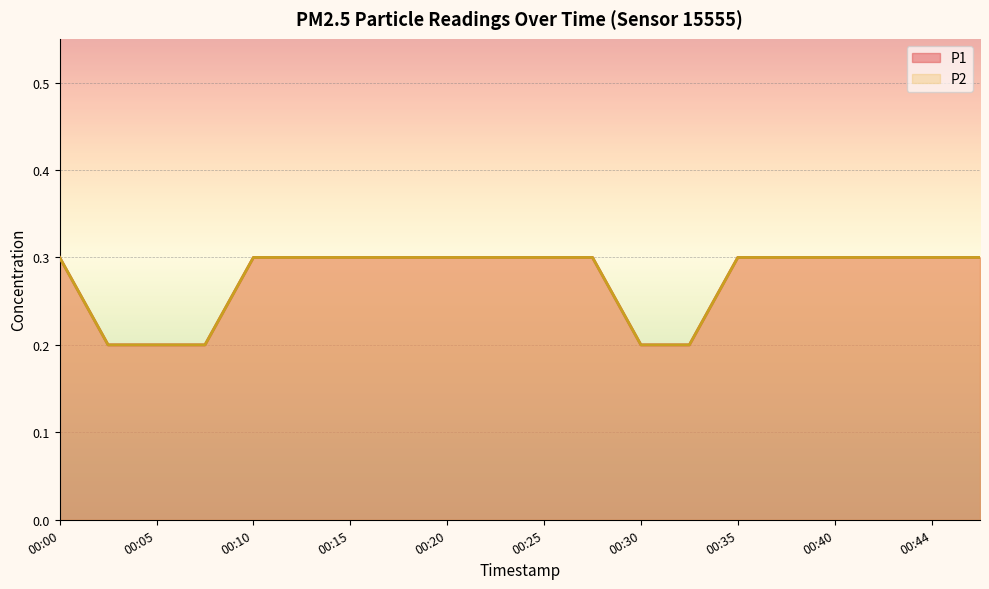

Between 00:08 and 00:22, which is larger?

00:22